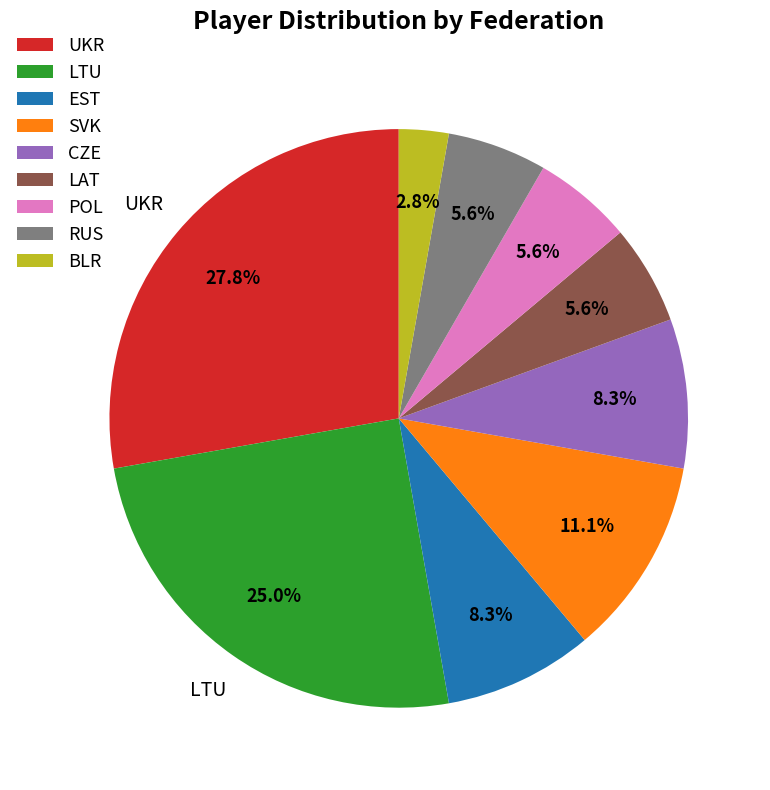

Which has a higher value, SVK or RUS?

SVK